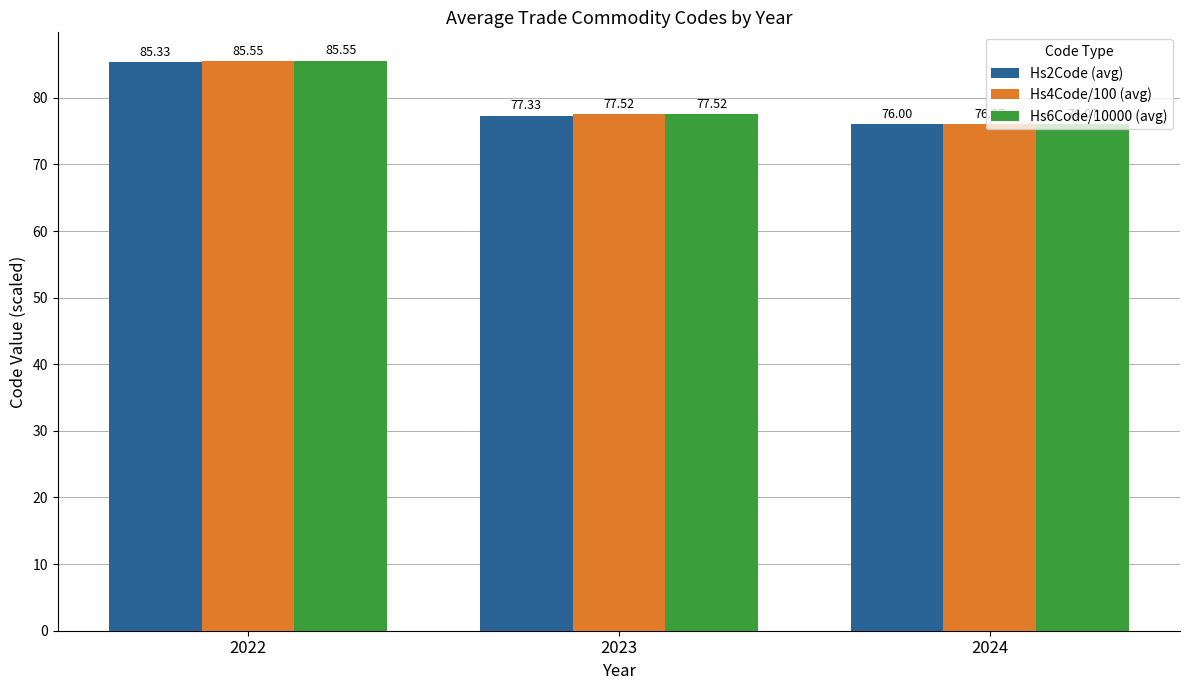

What is the minimum value shown in the chart?

76.0